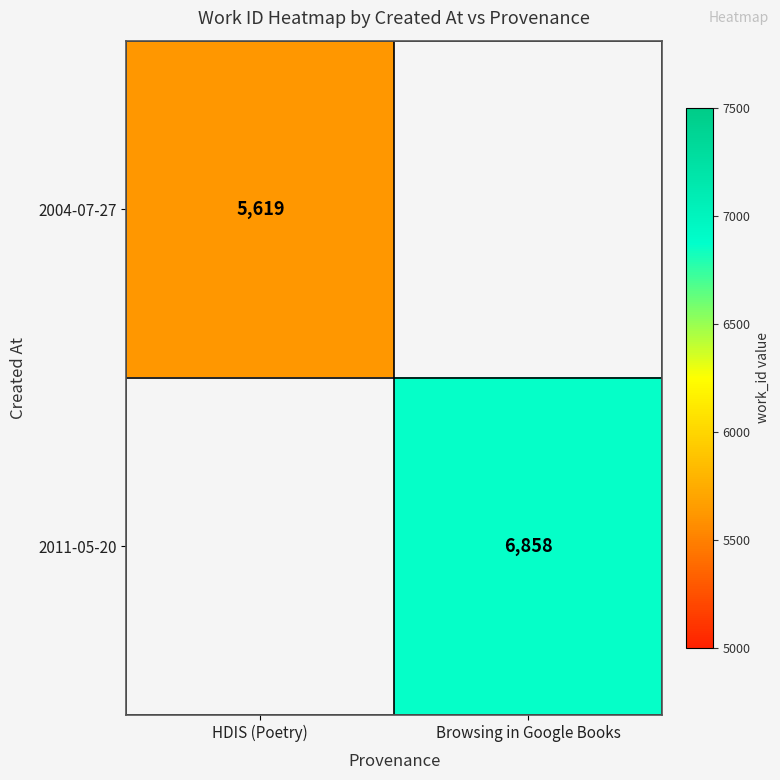

True or false: 2011-05-20 has a value of 6858 at Browsing in Google Books.

True